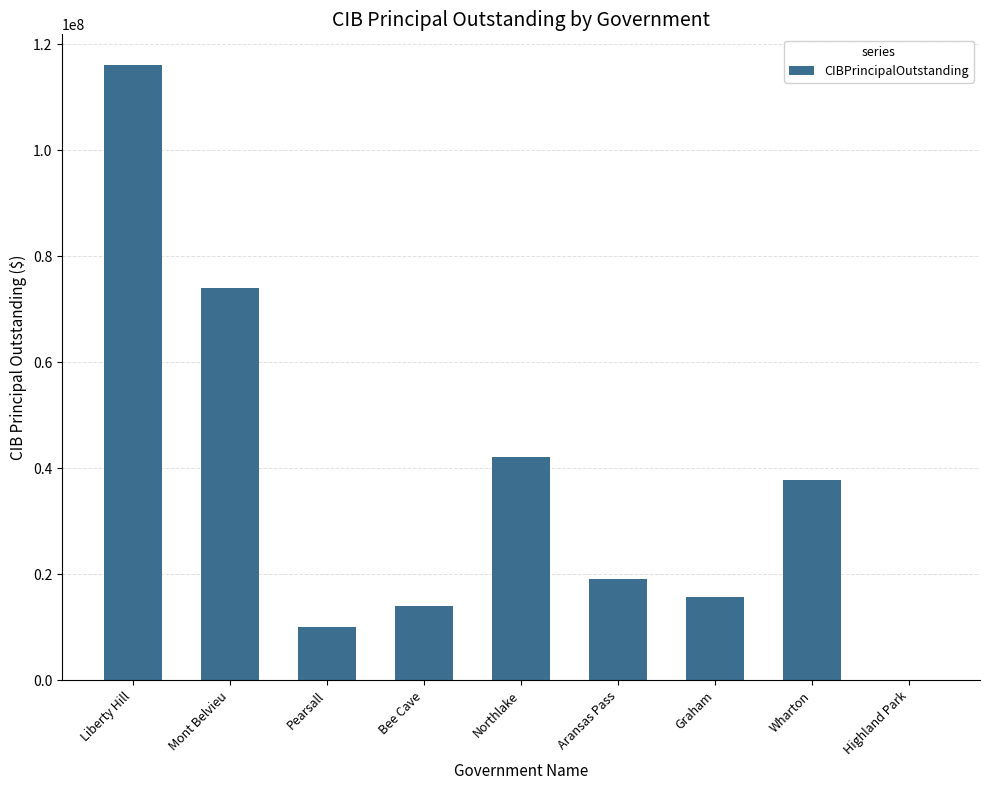

What is the change in value from Pearsall to Highland Park?

-9988750